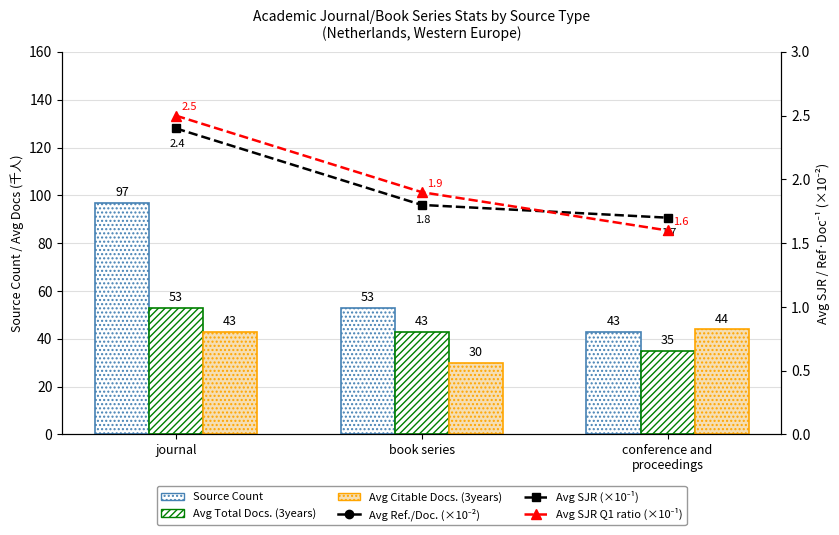

Where does the Avg Citable Docs. (3years) series first go above 43?

conference and
proceedings